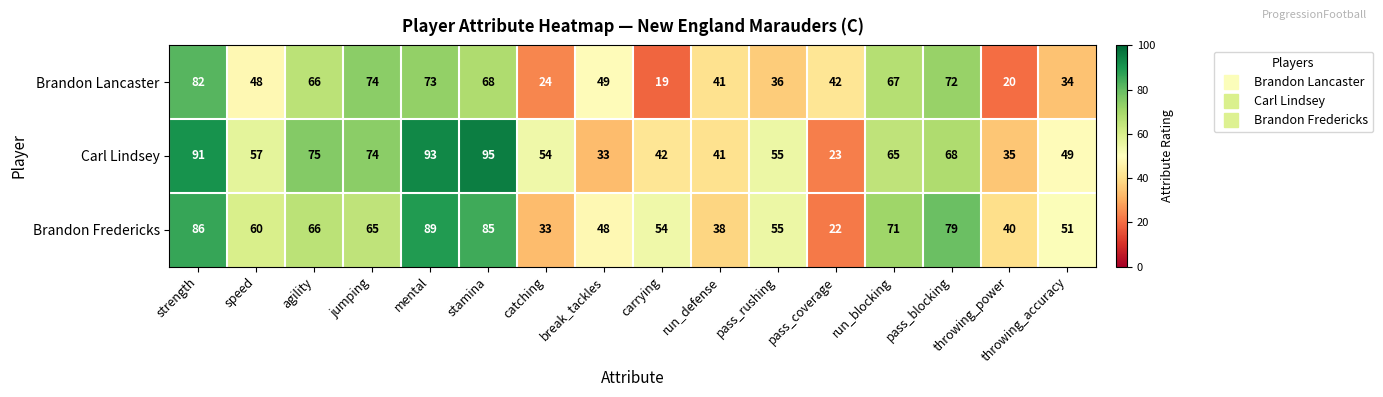

What is the total value across all series at speed?

165